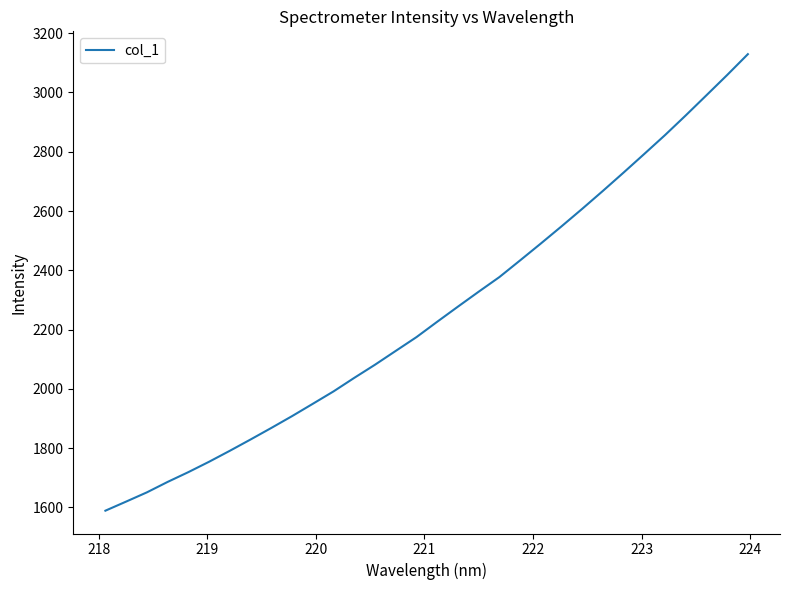

What is the difference between the maximum and minimum values?

1540.2